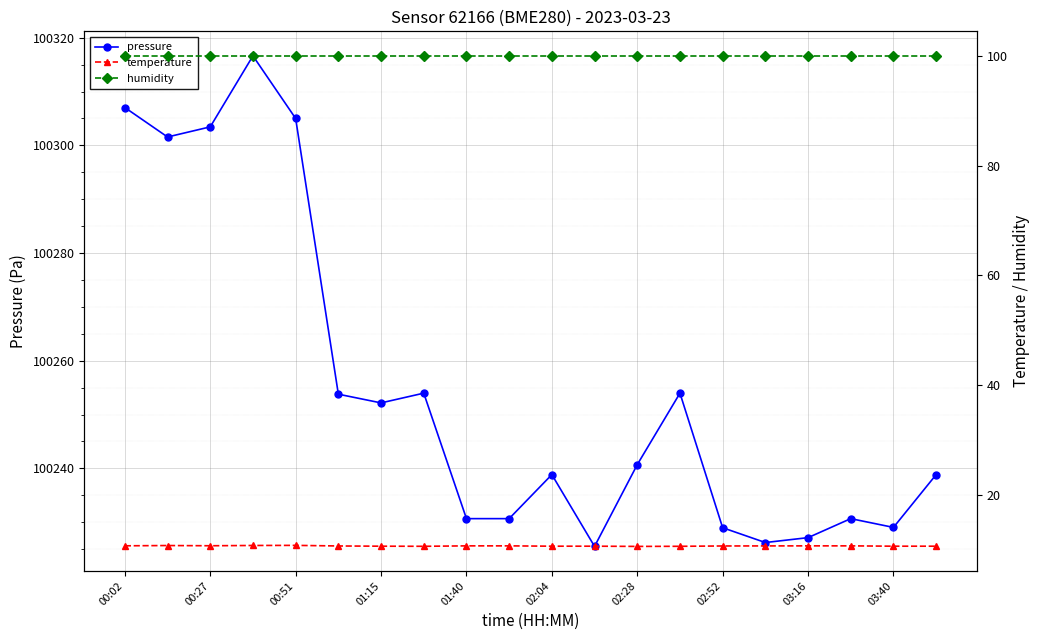

Count the number of data series in this chart.

3